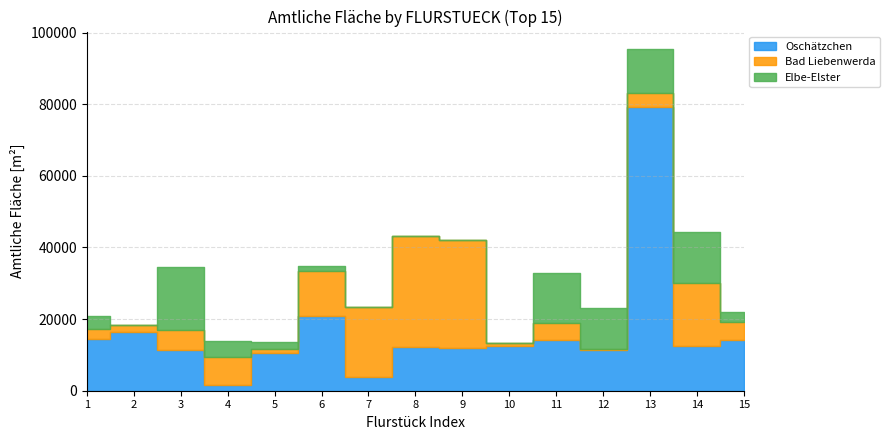

Rank the series at 10 from lowest to highest value.

Elbe-Elster, Bad Liebenwerda, Oschätzchen